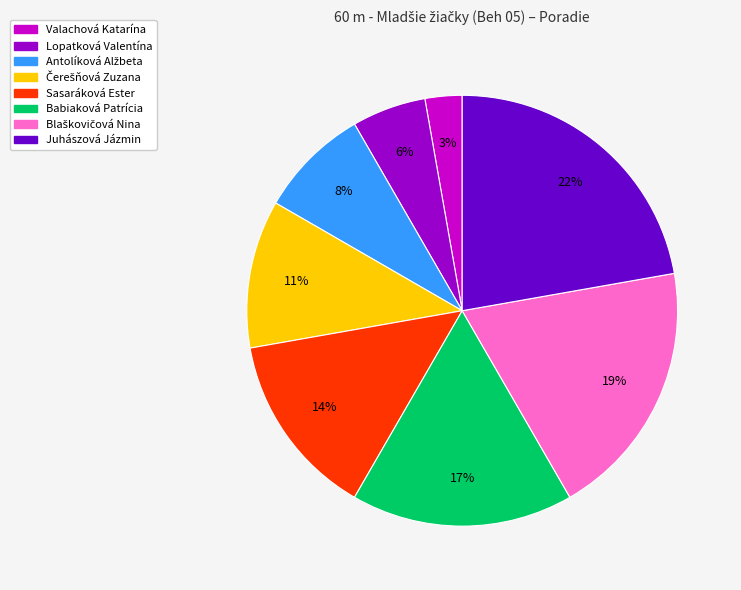

To the nearest percent, what is the difference between the Sasaráková Ester and Juhászová Jázmin slice percentages?

8%